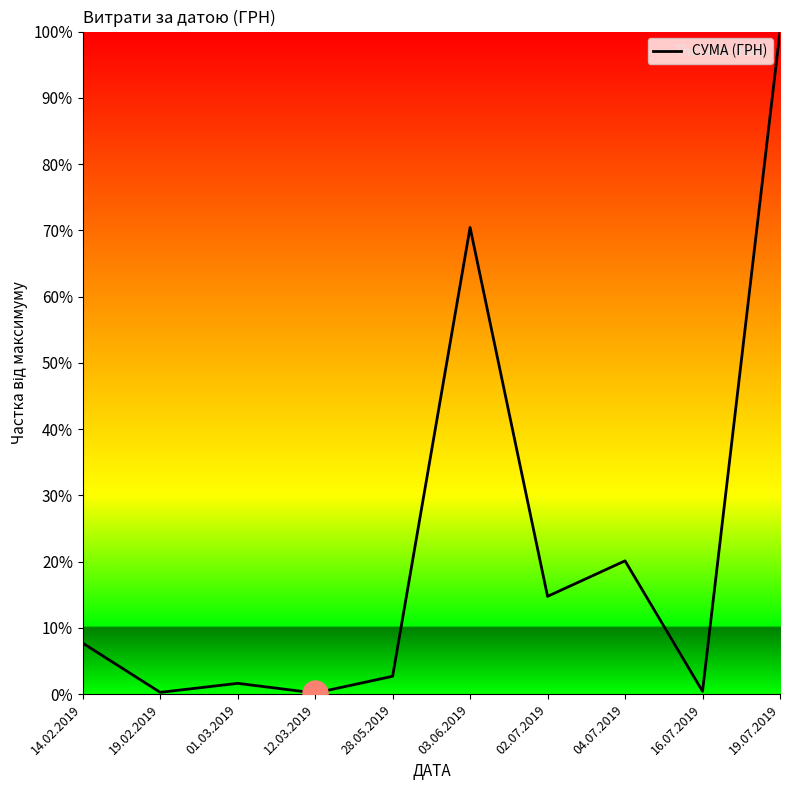

Does the chart have visible grid lines?

No